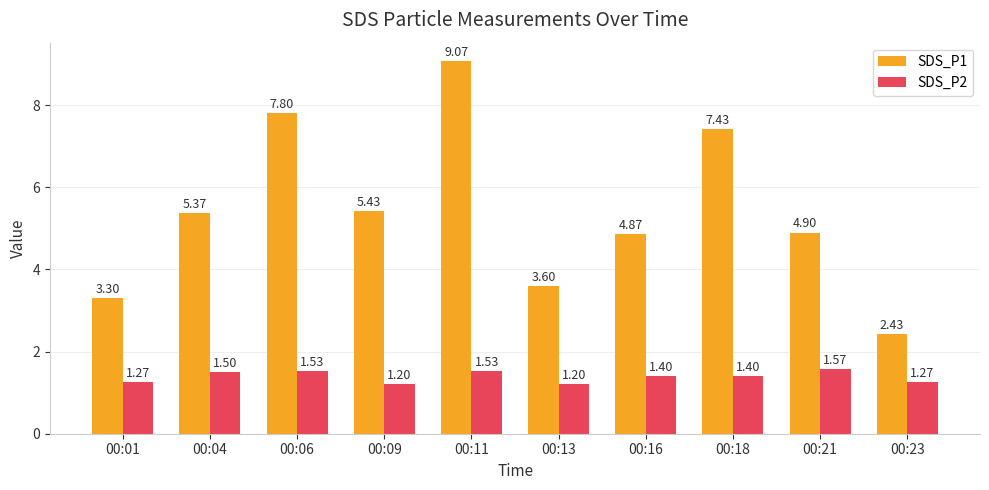

What is the total value across all series at 00:13?

4.8